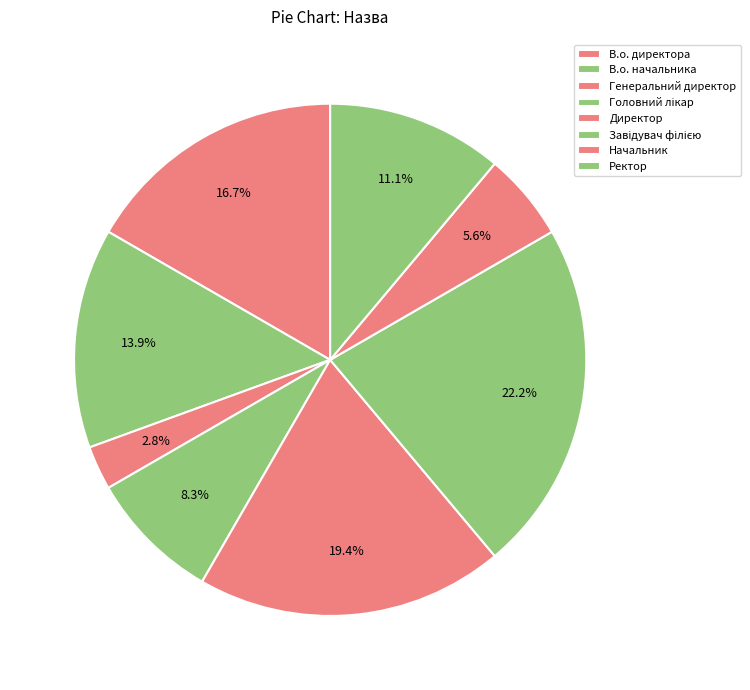

How many slices are in this pie chart?

8